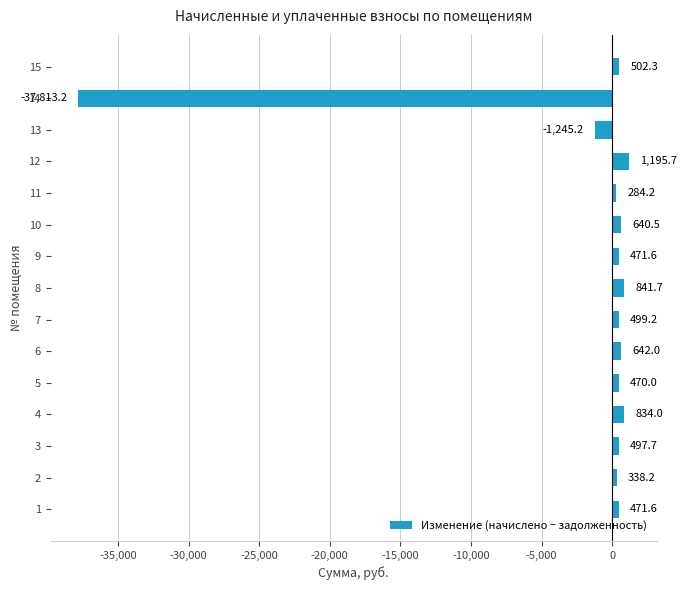

How many distinct data groups are displayed?

1